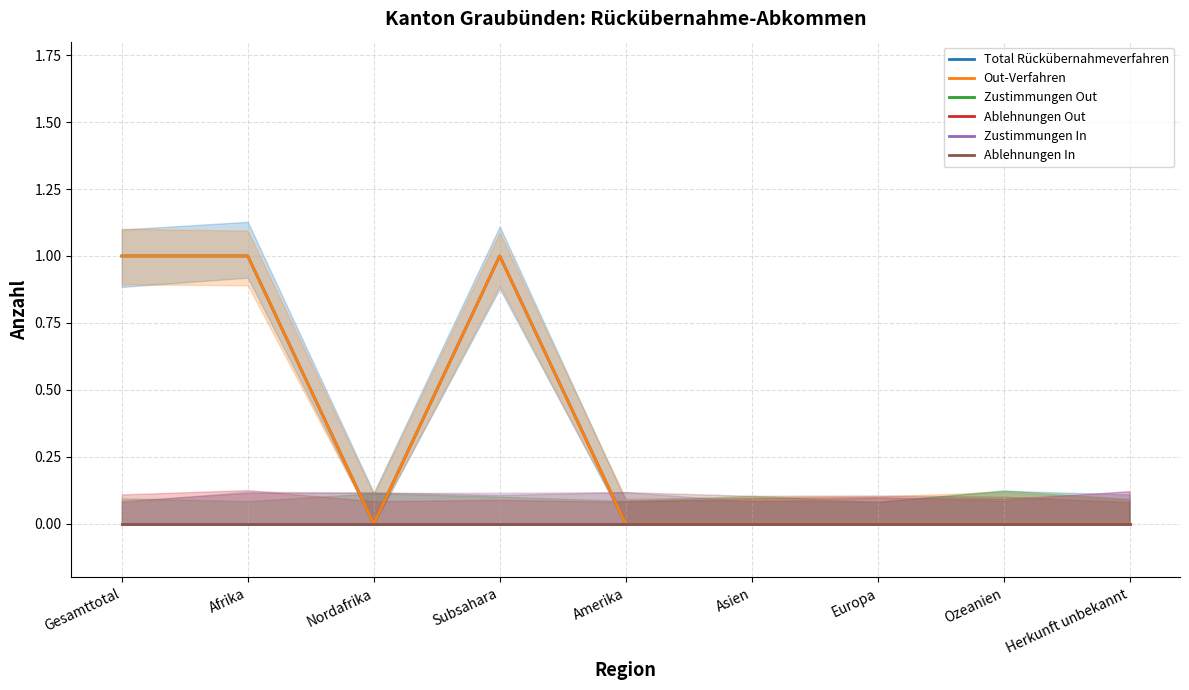

At how many categories does at least one series exceed 0?

3